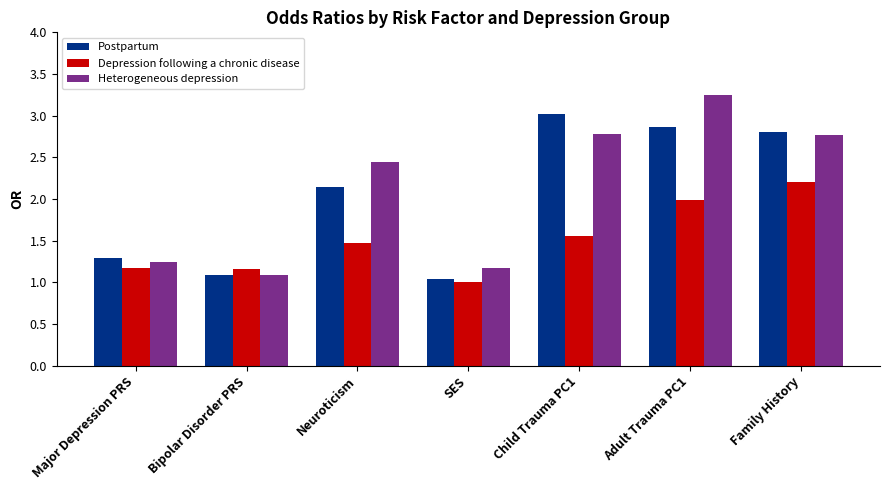

At which category is the sum across all series the highest?

Adult Trauma PC1